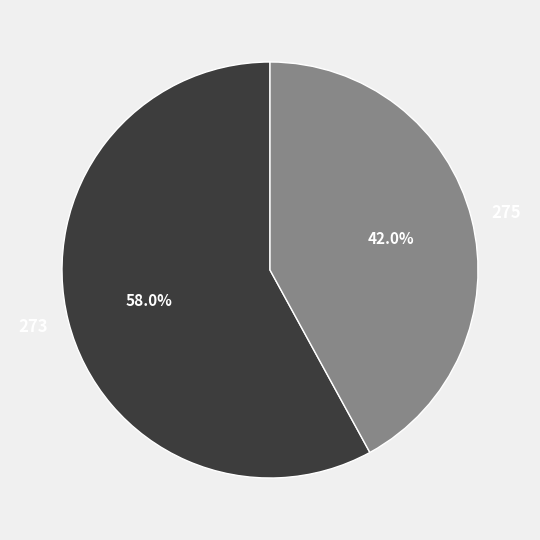

To the nearest percent, what is the difference between the 275 and 273 slice percentages?

16%